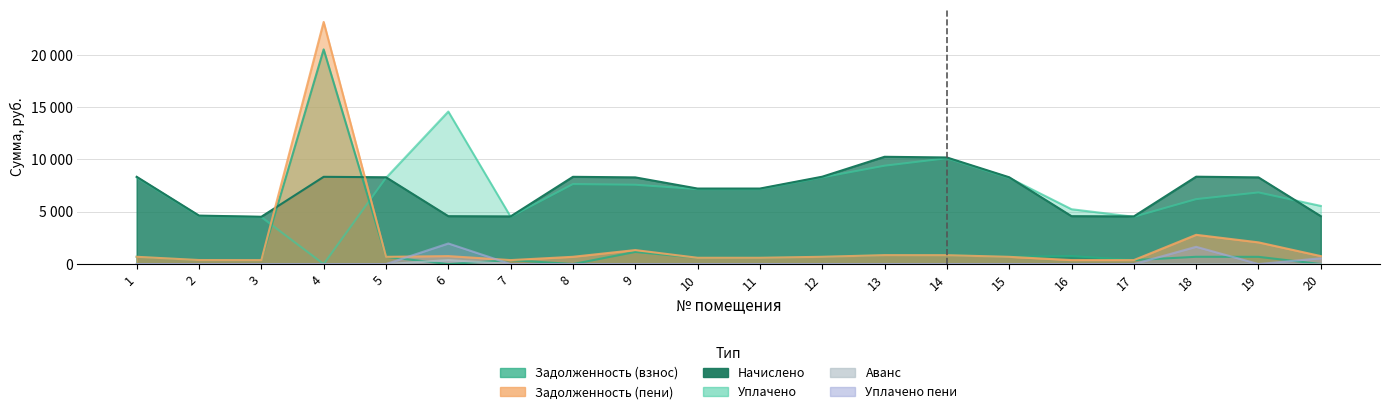

How many interior local valleys does the уплачено пени (col_8) series have?

2